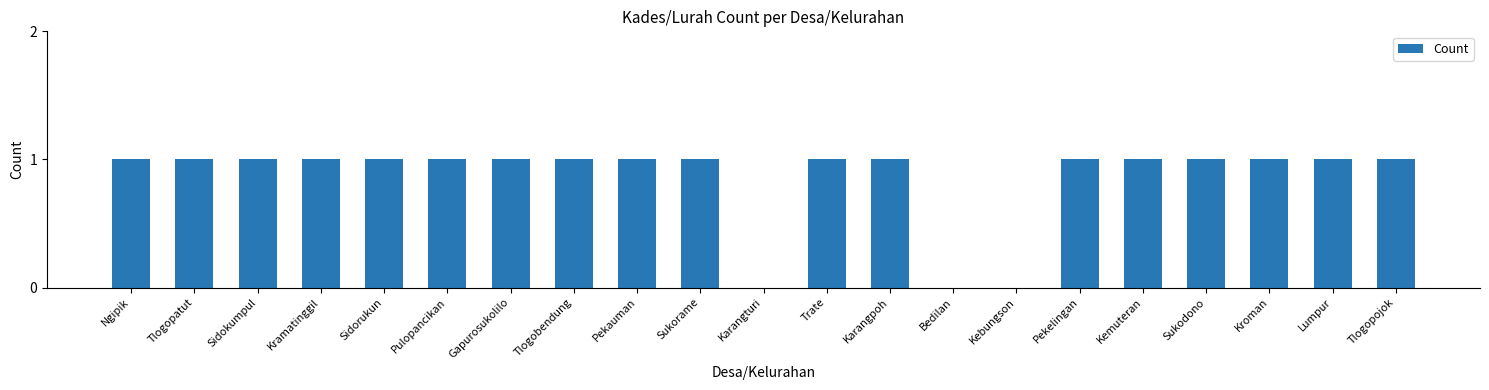

Is it true that the value at Karangturi is -1?

False